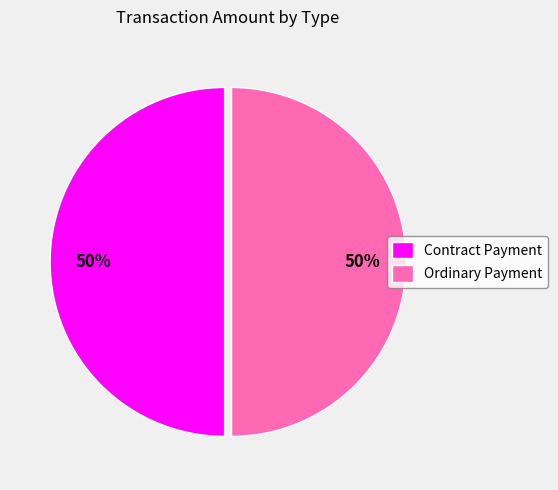

What percentage is the Ordinary Payment slice, to the nearest percent?

50%